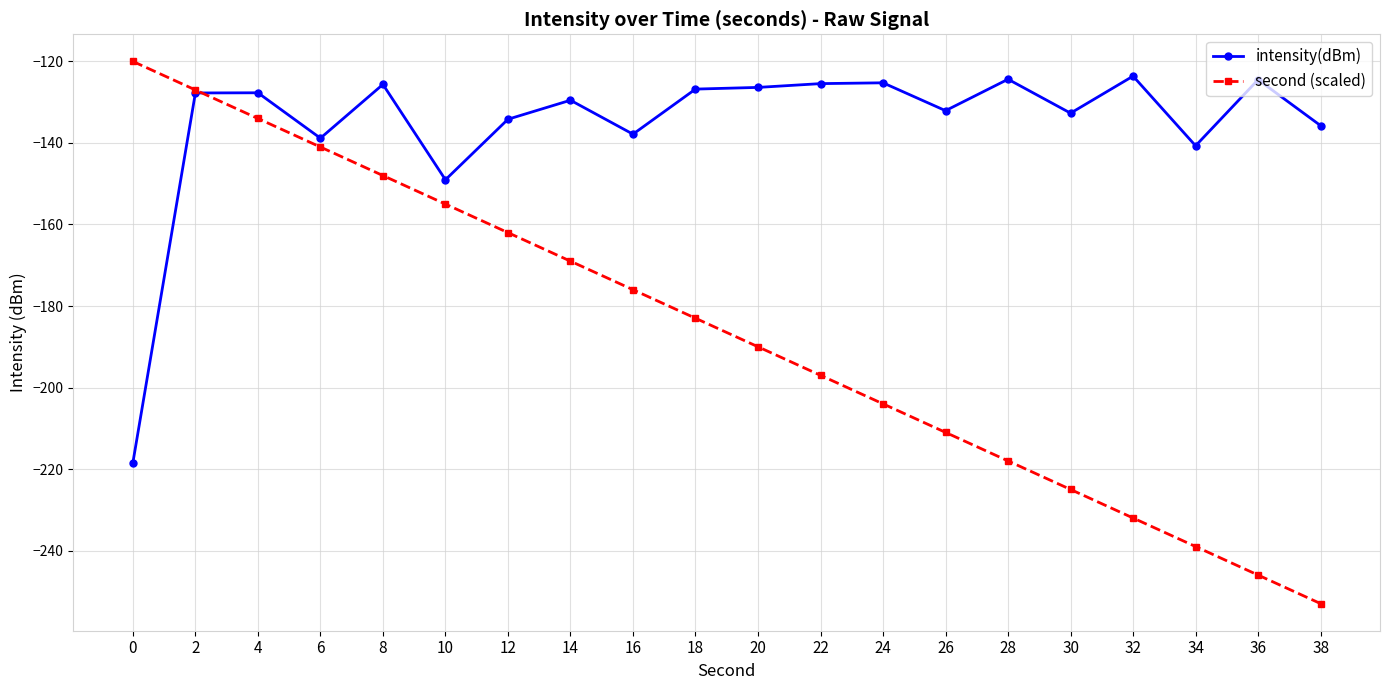

Is the value of second (scaled) at 34 greater than the value of intensity(dBm) at 28?

No